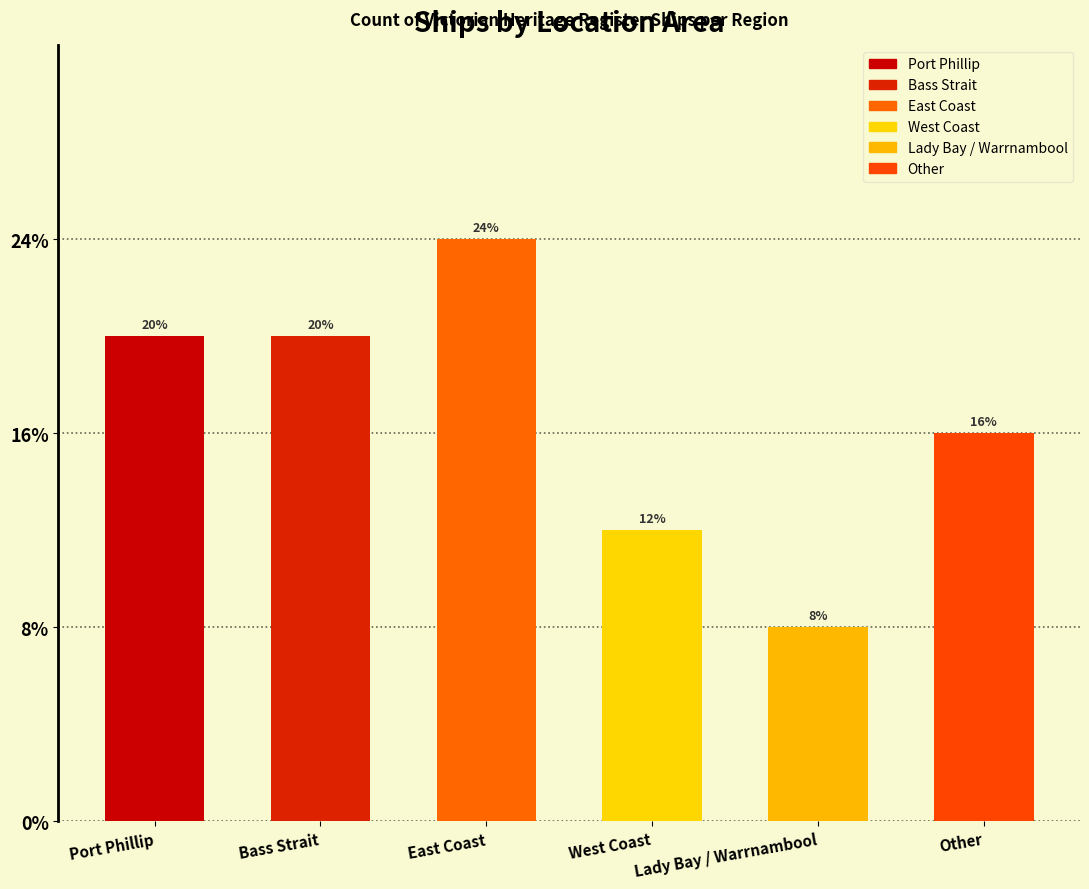

Rank the categories by value from lowest to highest.

Lady Bay / Warrnambool, West Coast, Other, Port Phillip, Bass Strait, East Coast